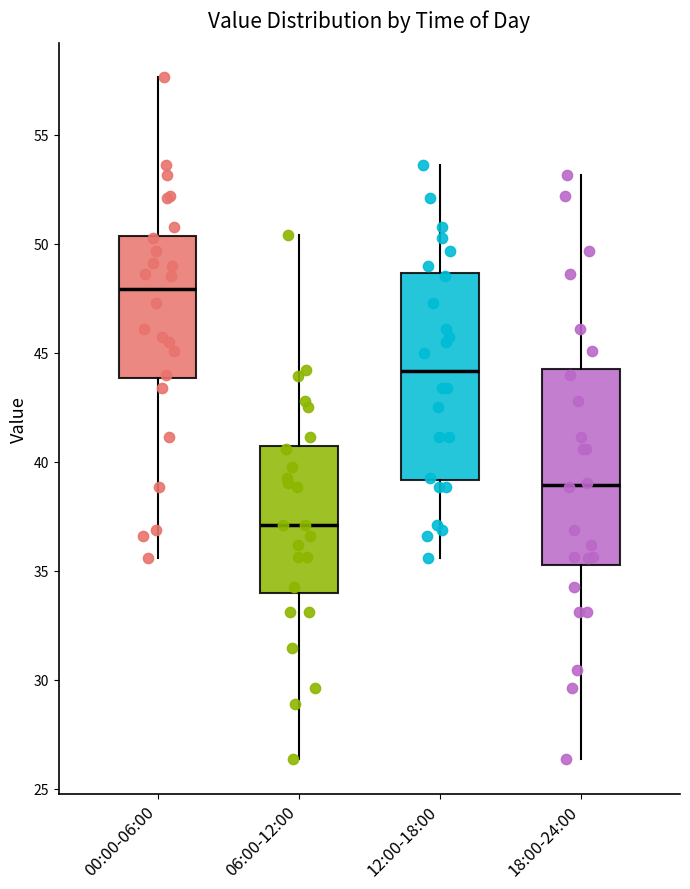

Which box has the highest median line?

00:00-06:00